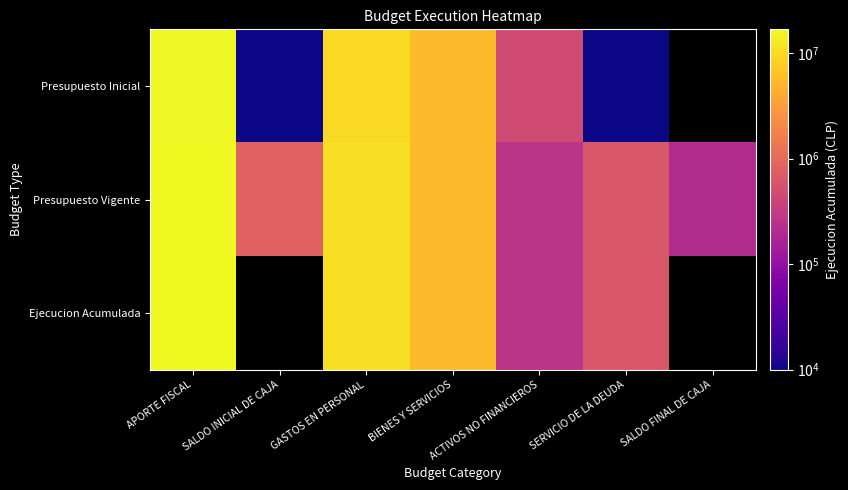

How many values in the Presupuesto Inicial series exceed 5667709?

2